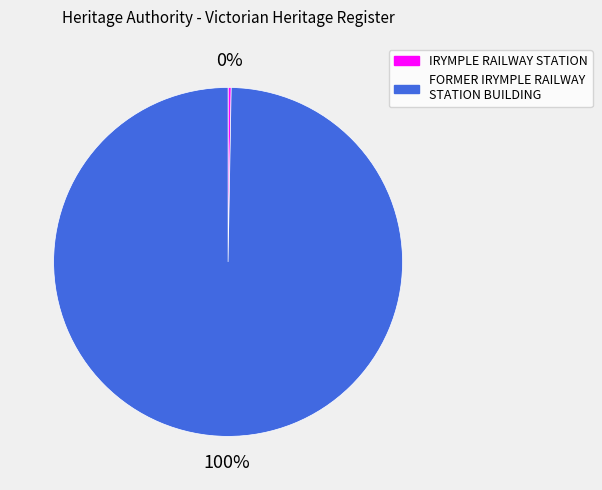

How many segments does this pie chart have?

2